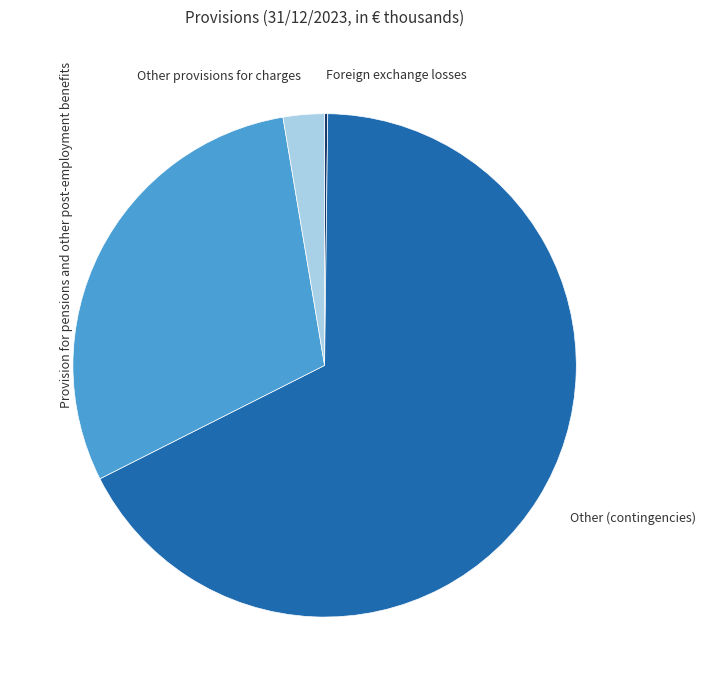

What is the majority slice?

Other (contingencies)